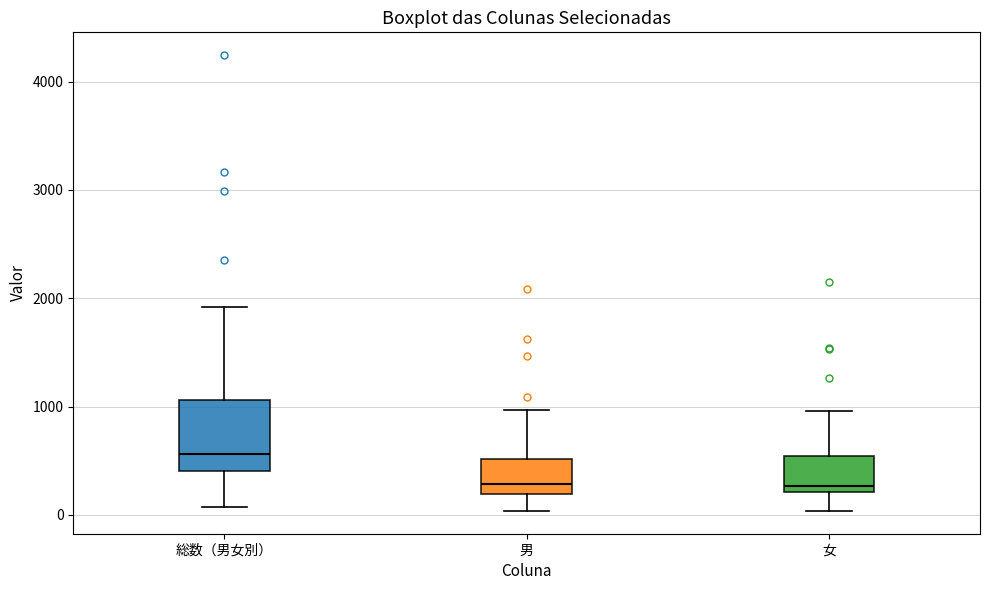

Reading left to right, transcribe this box plot: for each box, give where its median line is, the range the box spans, and where its two whiskers end, as read against the y-axis. The values are not printed on the chart, so give them approximately, as read against the axis.

総数（男女別）: median 600, box 400 to 1100, whiskers 100 to 1900
男: median 300, box 200 to 500, whiskers 0 to 1000
女: median 300, box 200 to 500, whiskers 0 to 1000